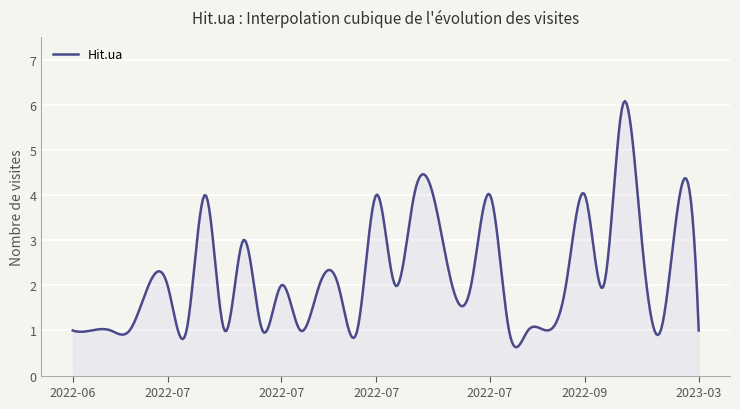

What is the maximum value shown in the chart?

6.1